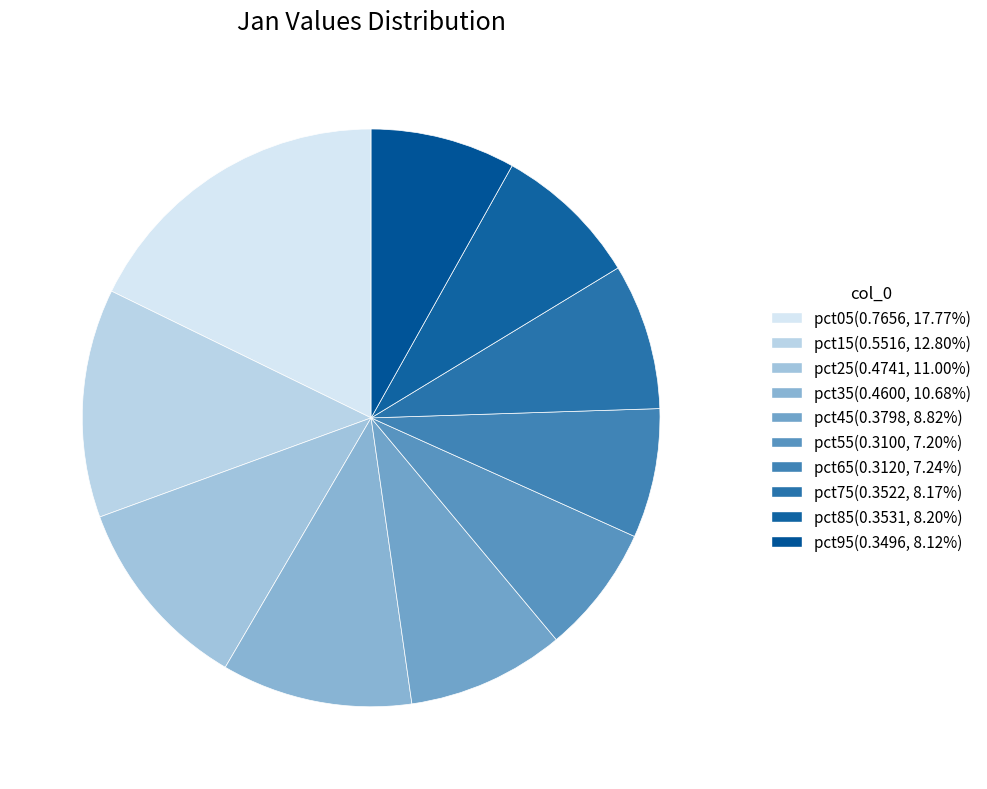

How many segments does this pie chart have?

10